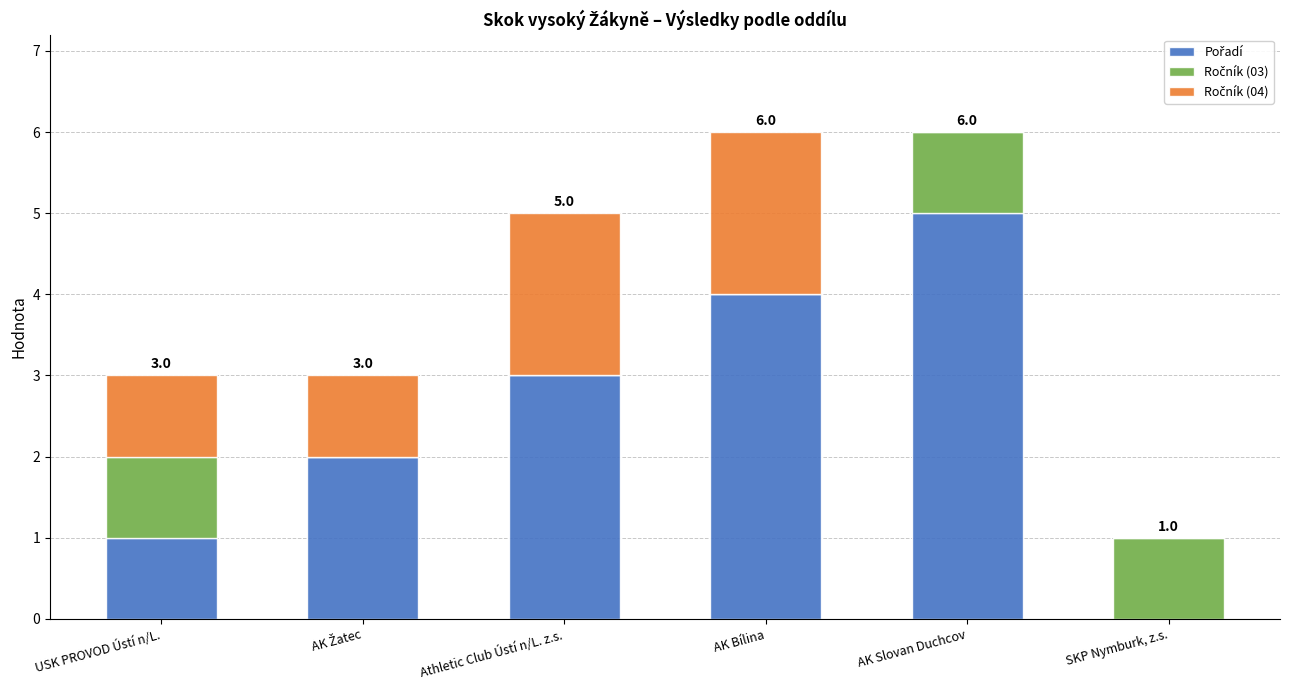

What is the total value across all series at USK PROVOD Ústí n/L.?

3